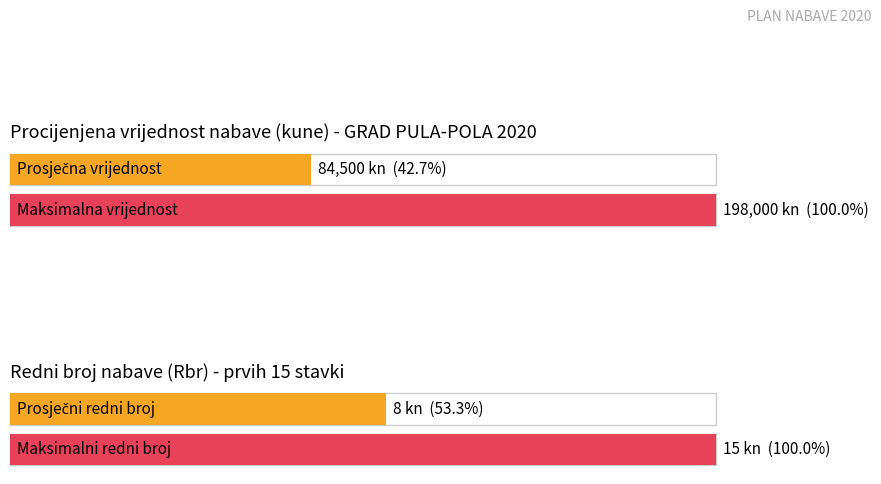

What is the average value of the Rbr series?

8